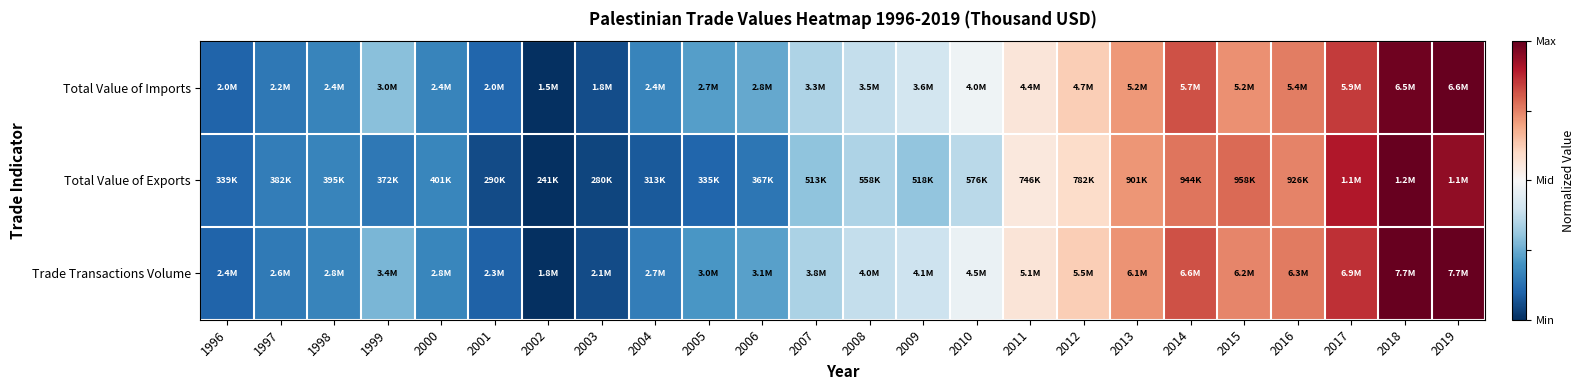

What is the smallest value displayed?

-1.0